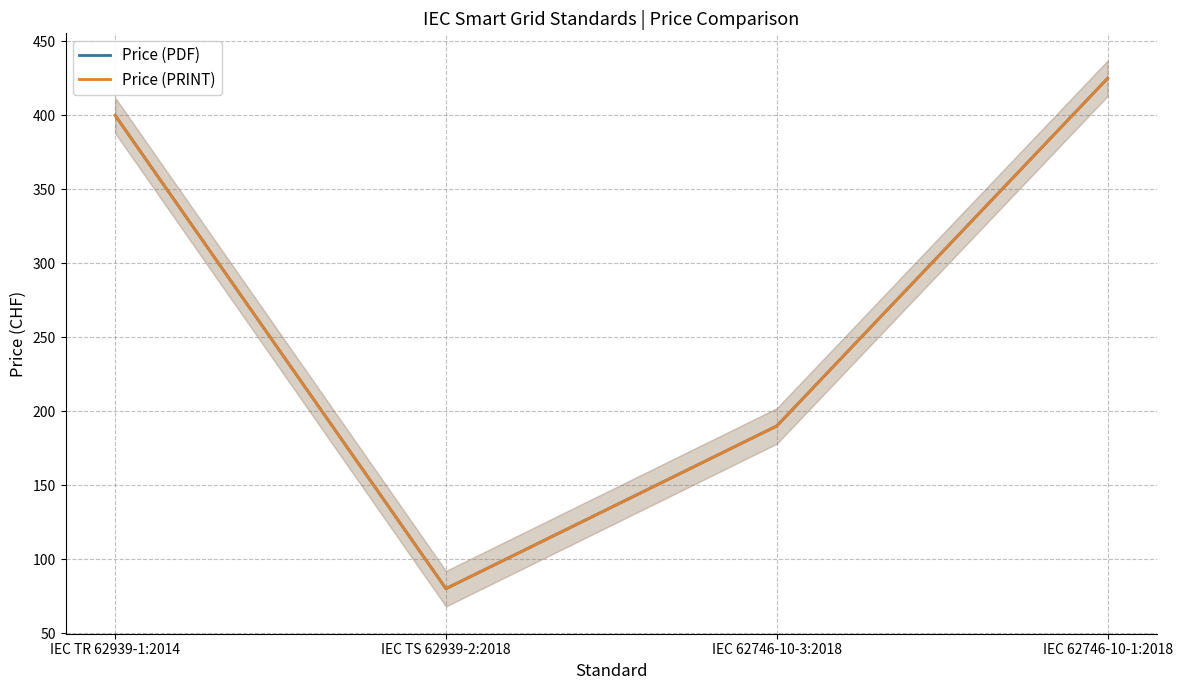

What is the difference between the maximum and minimum values in the Price (PRINT) series?

345